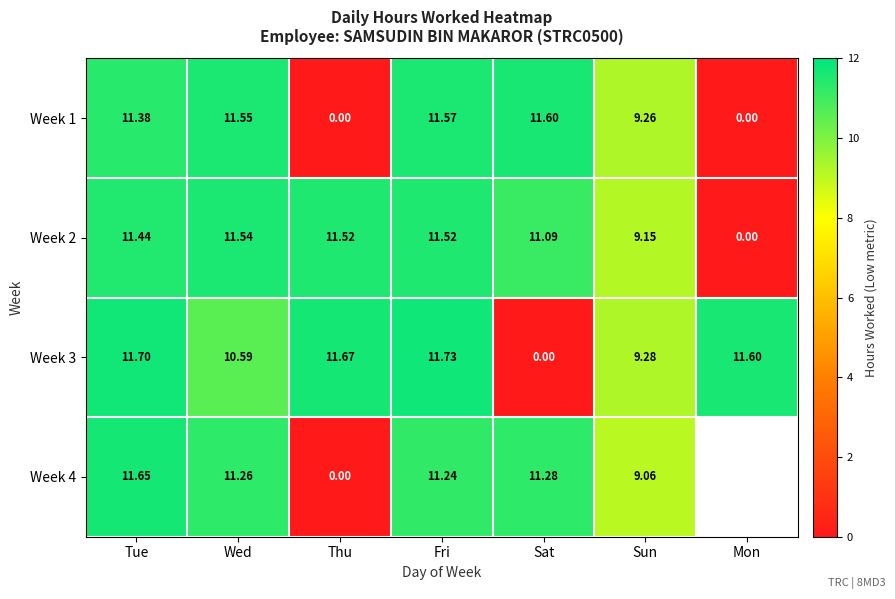

At which category is the sum across all series the highest?

Tue